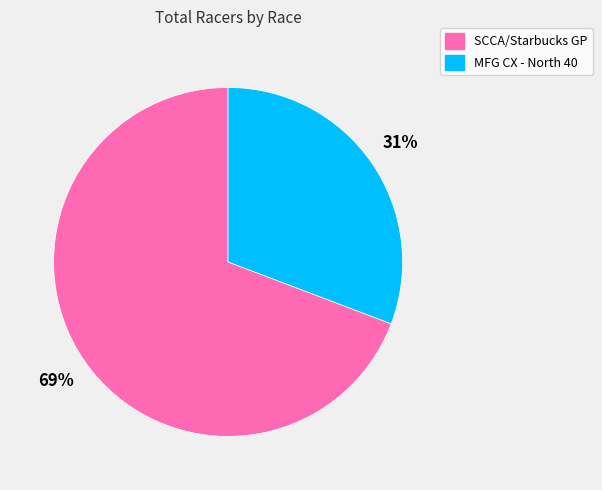

What is the majority slice?

SCCA/Starbucks GP